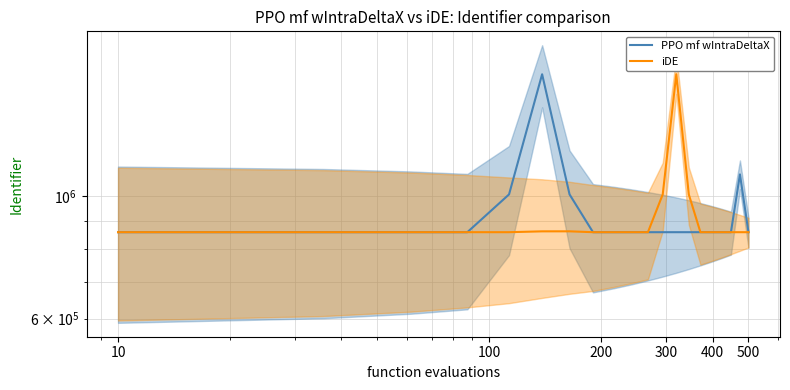

At how many categories does at least one series exceed 981898?

7